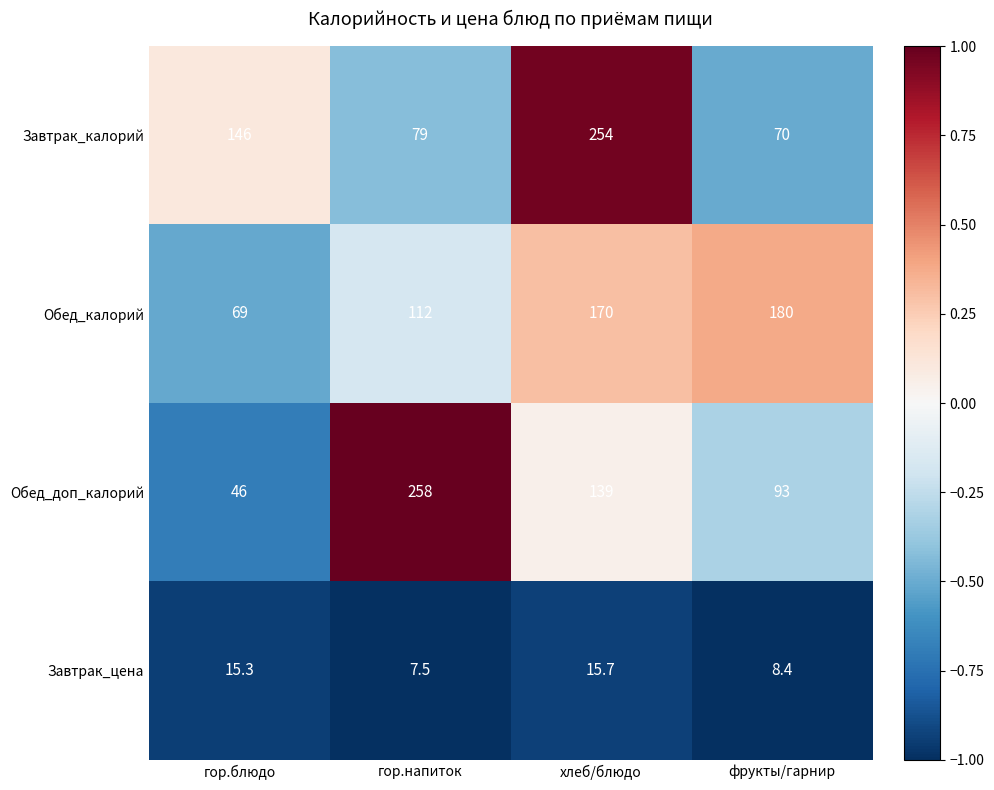

The value of Обед_доп_калорий at гор.блюдо is 23.2. True or false?

False